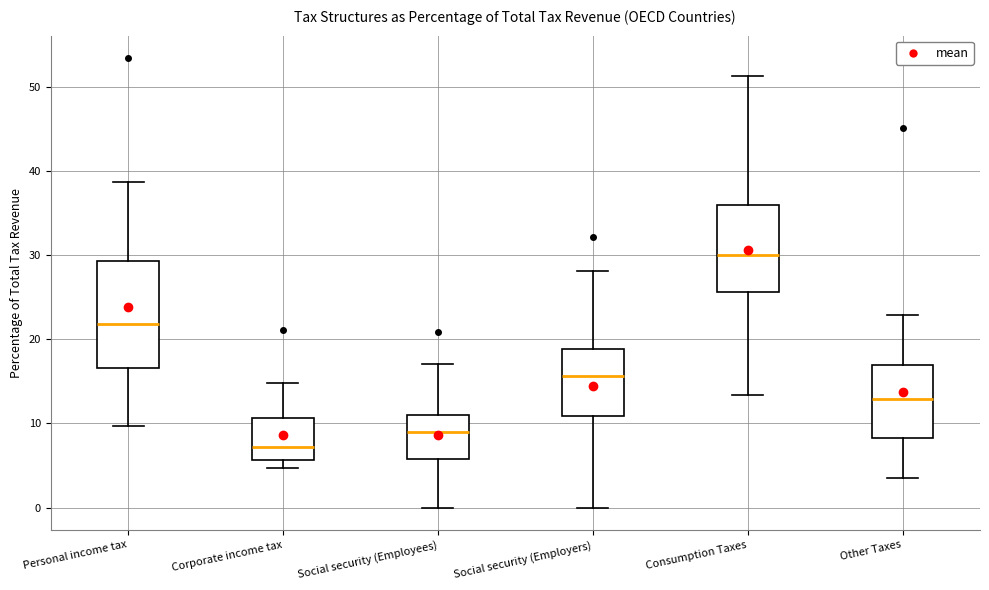

Reading left to right, read every box against the y-axis: the position of its median line, the range the box covers, and the ends of its whiskers. The values are not printed on the chart, so give them approximately, as read against the axis.

Personal income tax: median 22, box 17 to 29, whiskers 10 to 39
Corporate income tax: median 7, box 6 to 11, whiskers 5 to 15
Social security (Employees): median 9, box 6 to 11, whiskers 0 to 17
Social security (Employers): median 16, box 11 to 19, whiskers 0 to 28
Consumption Taxes: median 30, box 26 to 36, whiskers 13 to 51
Other Taxes: median 13, box 8 to 17, whiskers 3 to 23